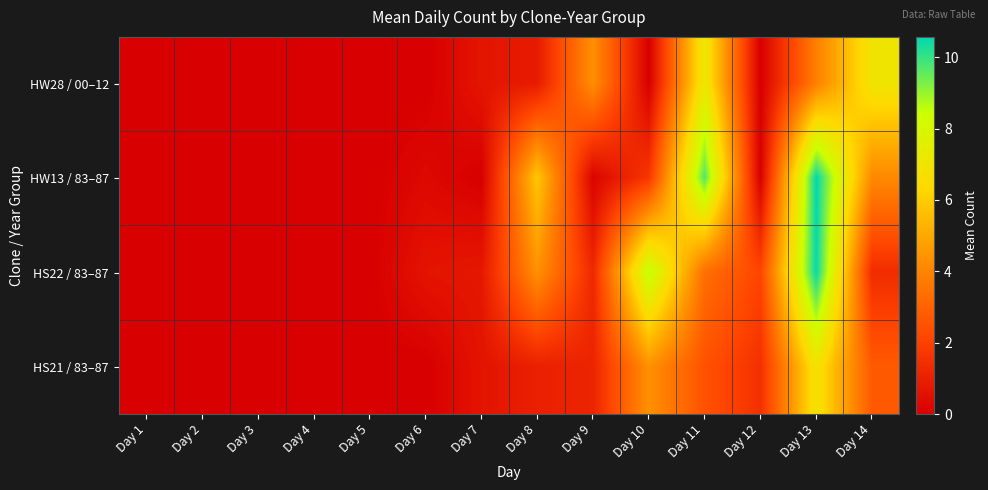

What is the total value across all series at Day 12?

3.6